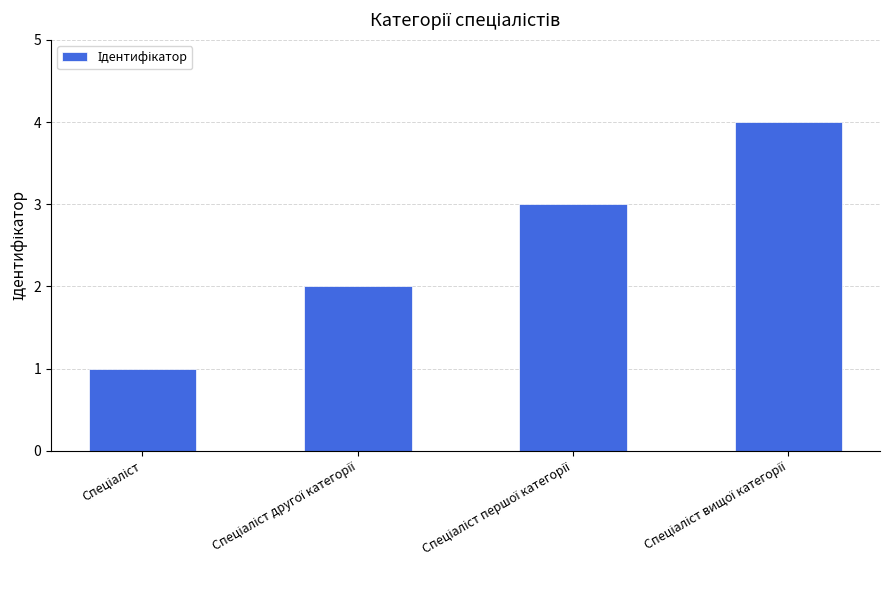

What is the greatest value displayed?

4